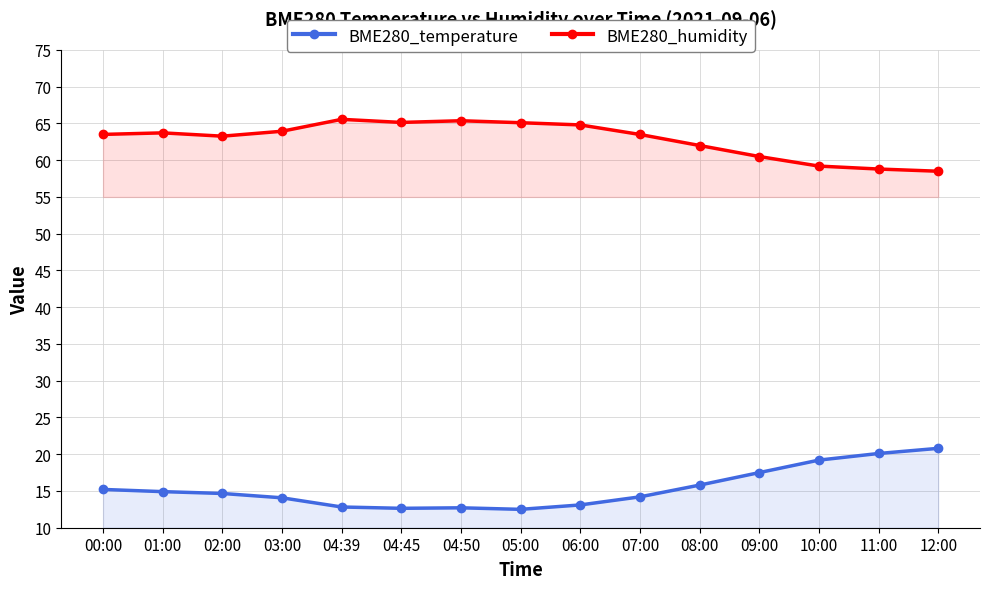

What is the value of the BME280_temperature point at the 10th from the left?

14.2